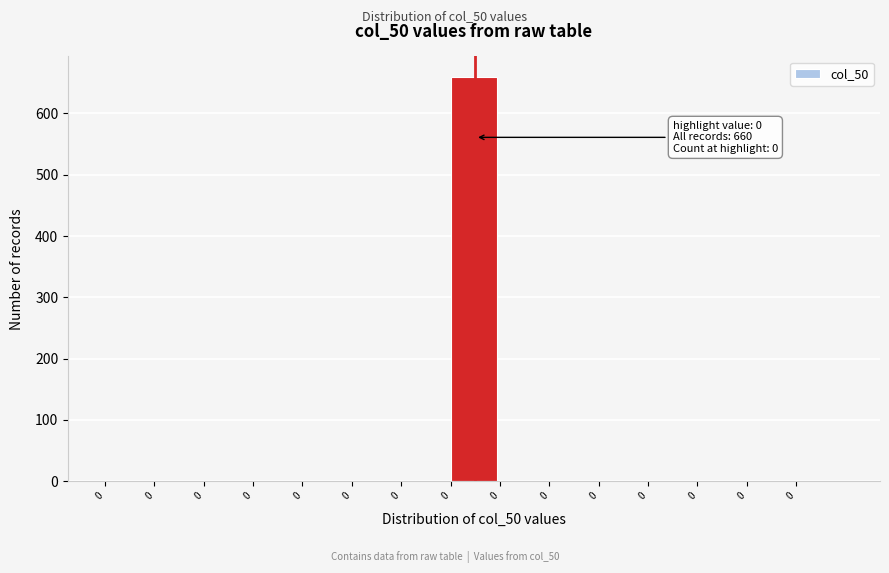

How many series are shown in this chart?

1